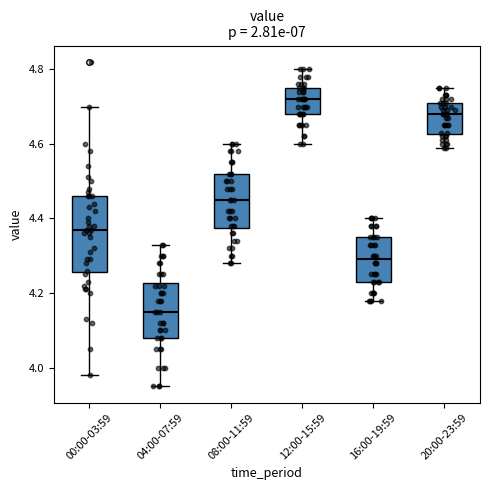

Comparing the boxes themselves (not the whiskers), which one is the tallest?

00:00-03:59